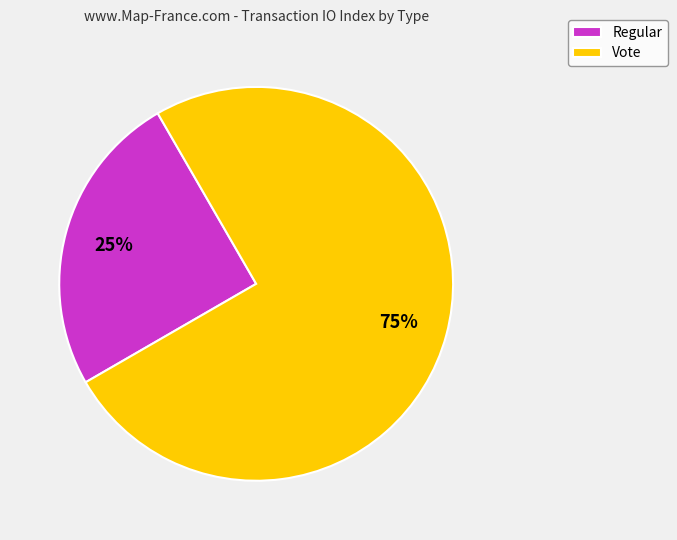

Which has a higher value, Regular or Vote?

Vote